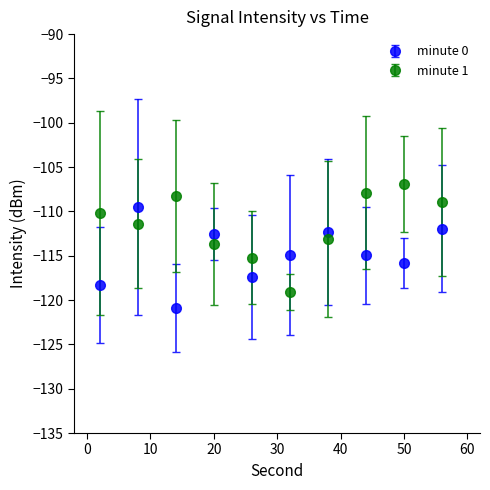

Which series has the largest total across all categories?

minute 1